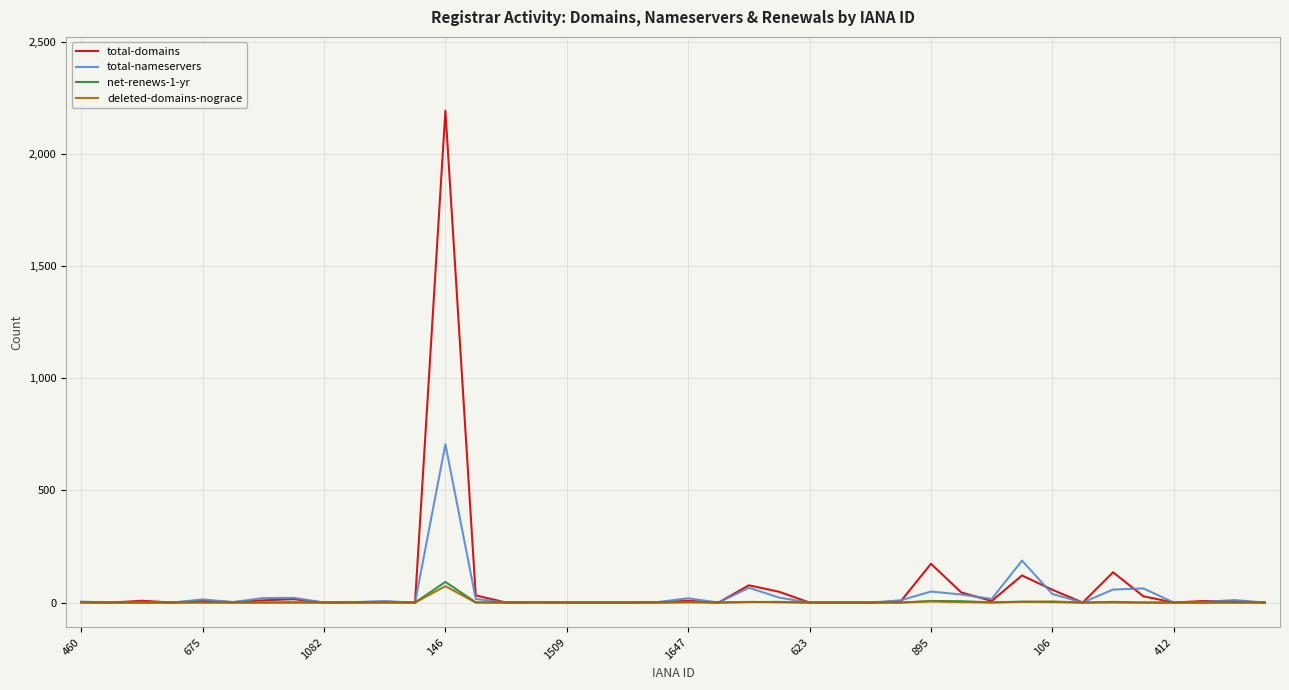

What is the greatest value displayed?

2194